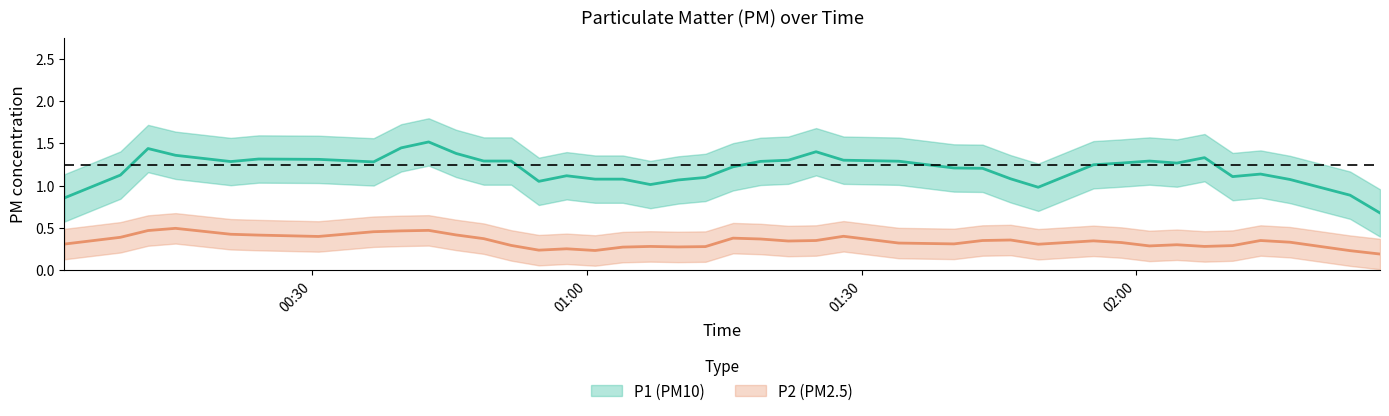

True or false: P1 and P2 intersect in this chart.

False